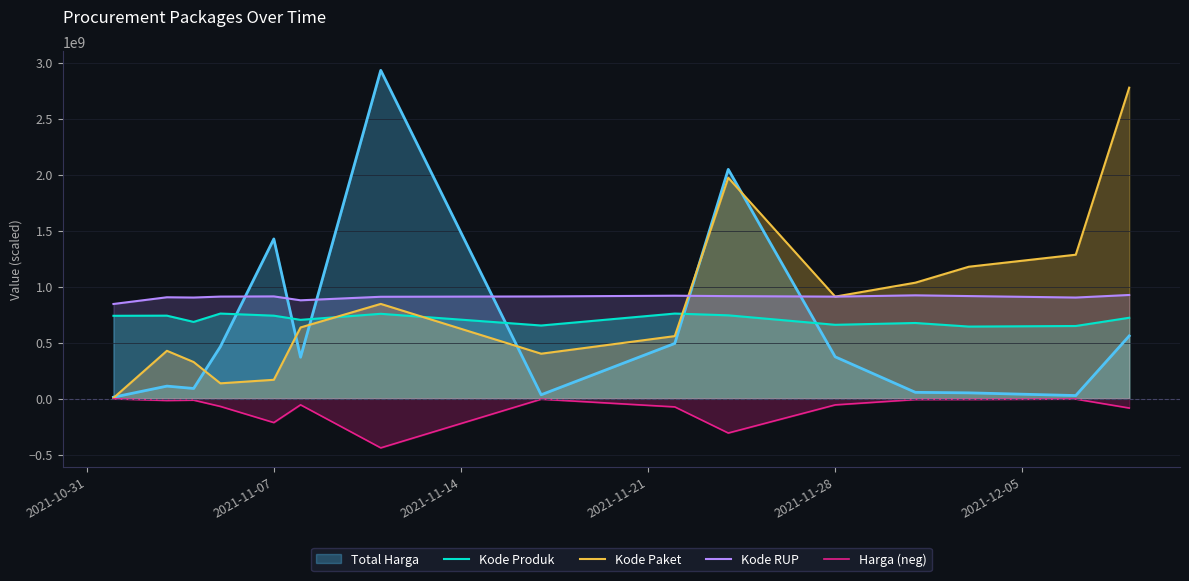

True or false: Kode RUP and Kode Produk cross at least once.

False